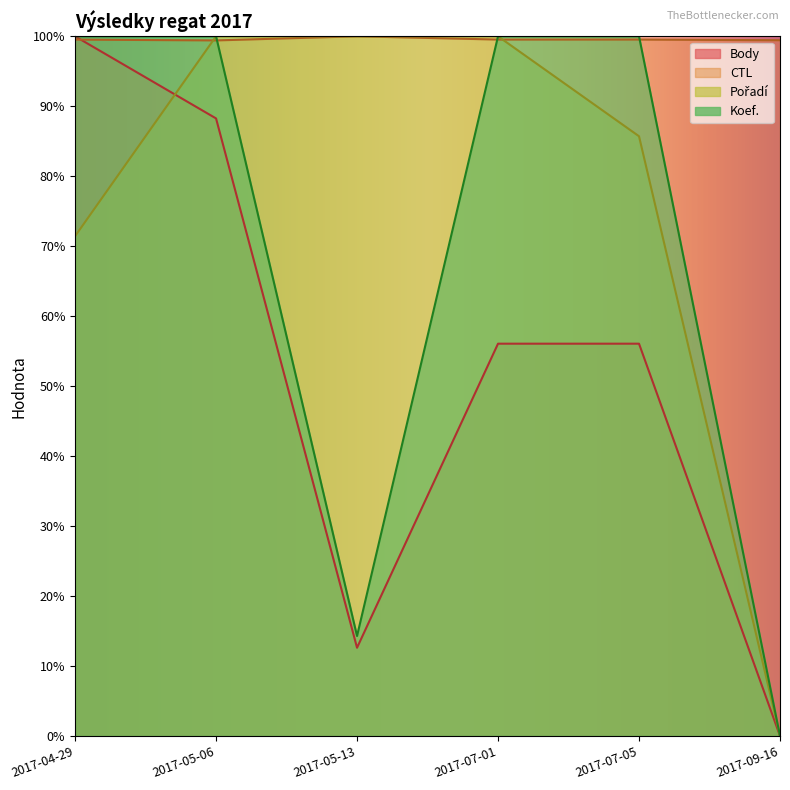

At how many categories does at least one series exceed 82?

6